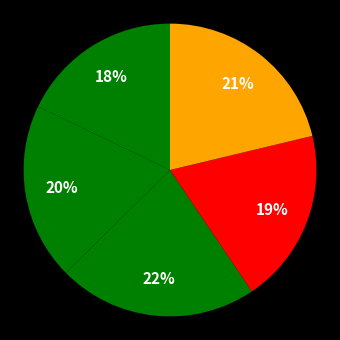

Count the number of slices in the pie.

5